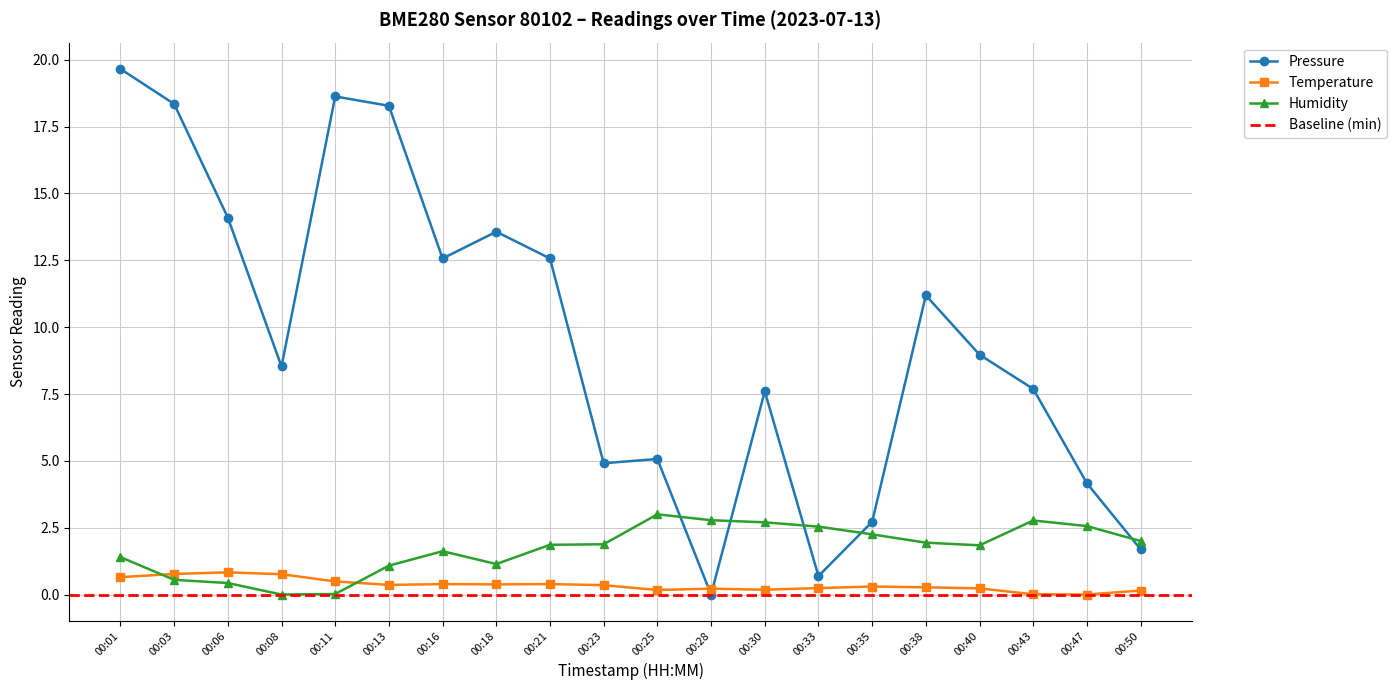

Reading left to right, what are all the values shown in this chart?

pressure: 00:01=19.7	00:03=18.4	00:06=14.1	00:08=8.5	00:11=18.6	00:13=18.3	00:16=12.6	00:18=13.6	00:21=12.6	00:23=4.9	00:25=5.1	00:28=0.0	00:30=7.6	00:33=0.7	00:35=2.7	00:38=11.2	00:40=9.0	00:43=7.7	00:47=4.2	00:50=1.7
temperature: 00:01=0.6	00:03=0.8	00:06=0.8	00:08=0.8	00:11=0.5	00:13=0.4	00:16=0.4	00:18=0.4	00:21=0.4	00:23=0.3	00:25=0.2	00:28=0.2	00:30=0.2	00:33=0.2	00:35=0.3	00:38=0.3	00:40=0.2	00:43=0.0	00:47=0.0	00:50=0.1
humidity: 00:01=1.4	00:03=0.5	00:06=0.4	00:08=0.0	00:11=0.0	00:13=1.1	00:16=1.6	00:18=1.1	00:21=1.9	00:23=1.9	00:25=3.0	00:28=2.8	00:30=2.7	00:33=2.5	00:35=2.2	00:38=1.9	00:40=1.8	00:43=2.8	00:47=2.6	00:50=2.0